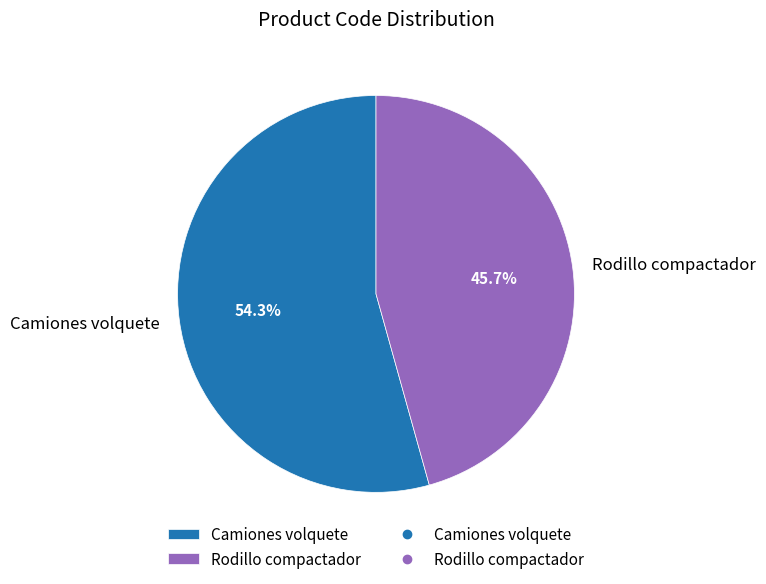

Is Camiones volquete the majority of the pie?

Yes